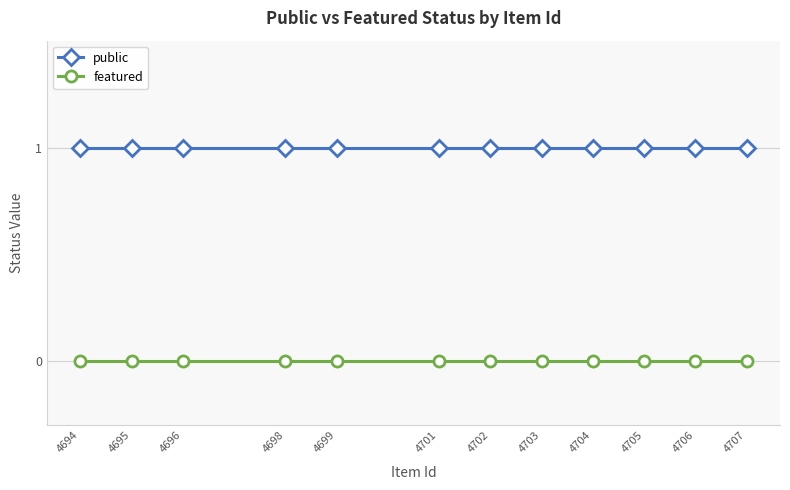

True or false: featured and public cross at least once.

False